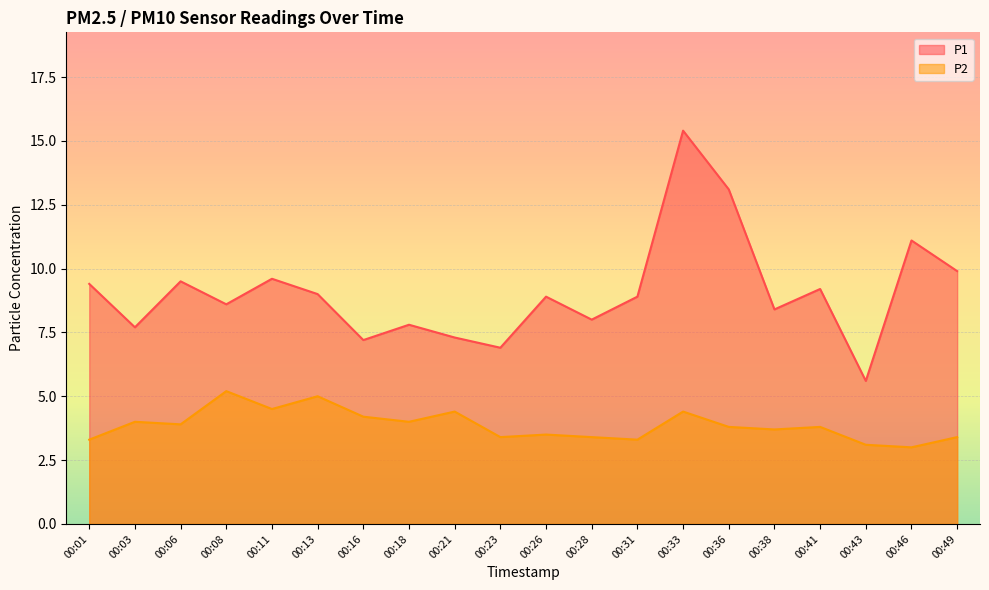

How many lines are shown in the chart?

2